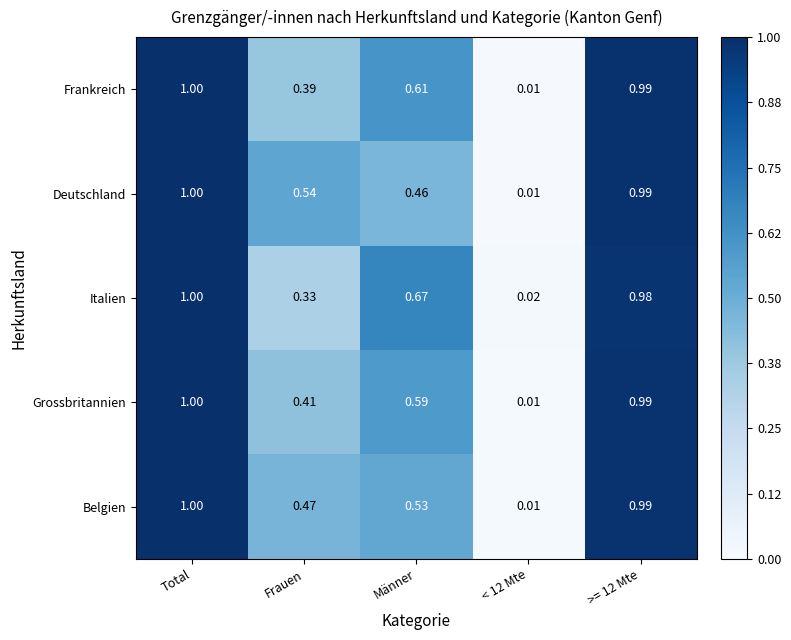

Which label corresponds to the smallest value in the chart?

< 12 Mte